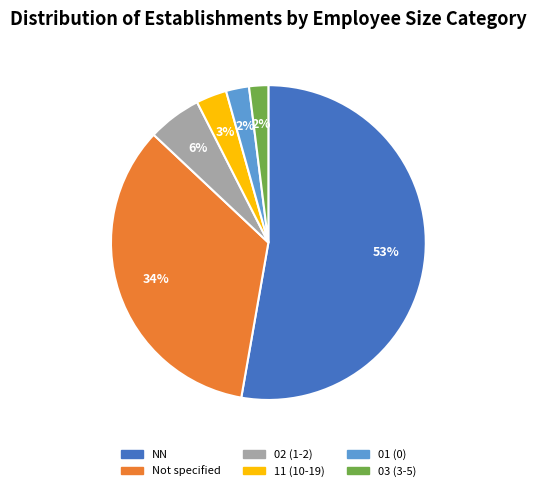

Is there any slice that represents more than half of the pie?

Yes